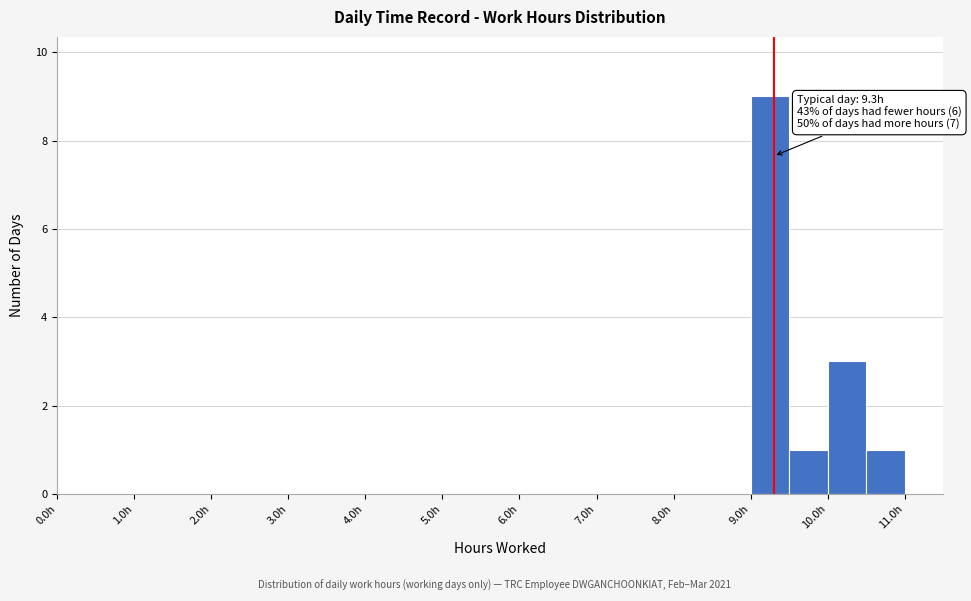

Which range on the x-axis has the tallest bar?

9.0 to 9.5